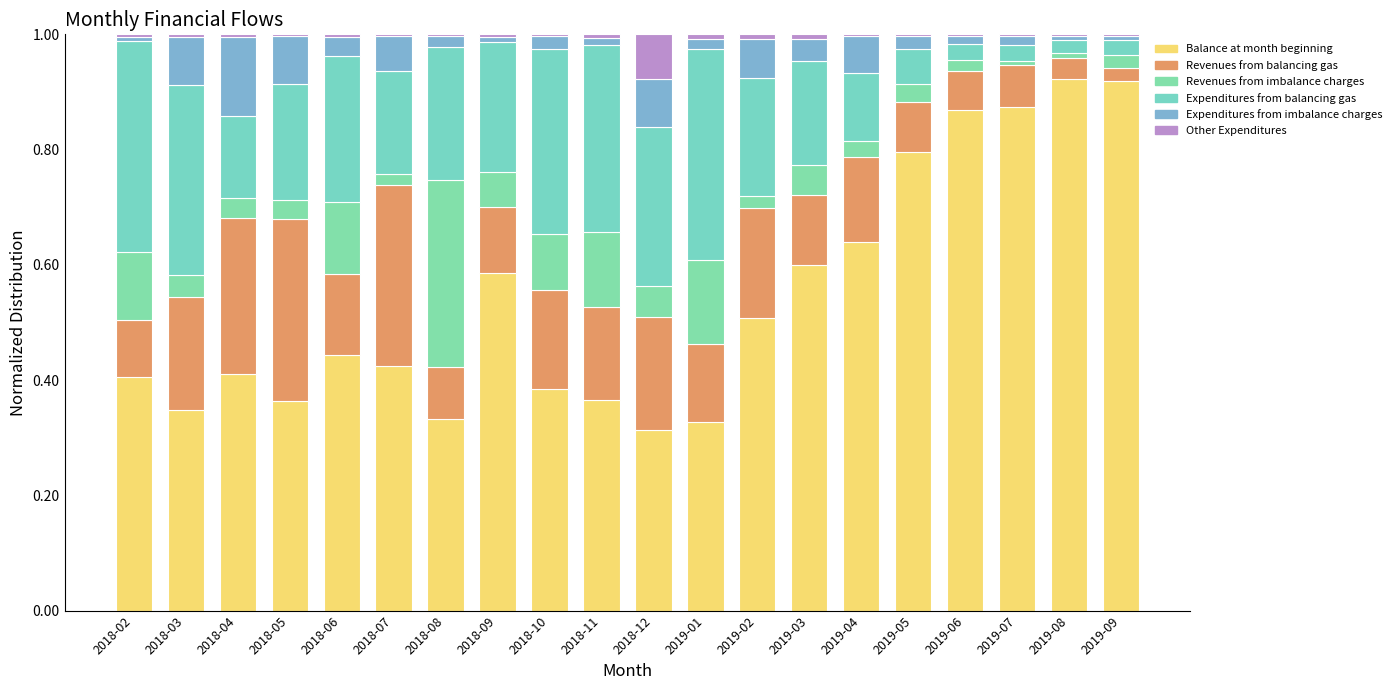

What is the label of the 9th bar from the left?

2018-10